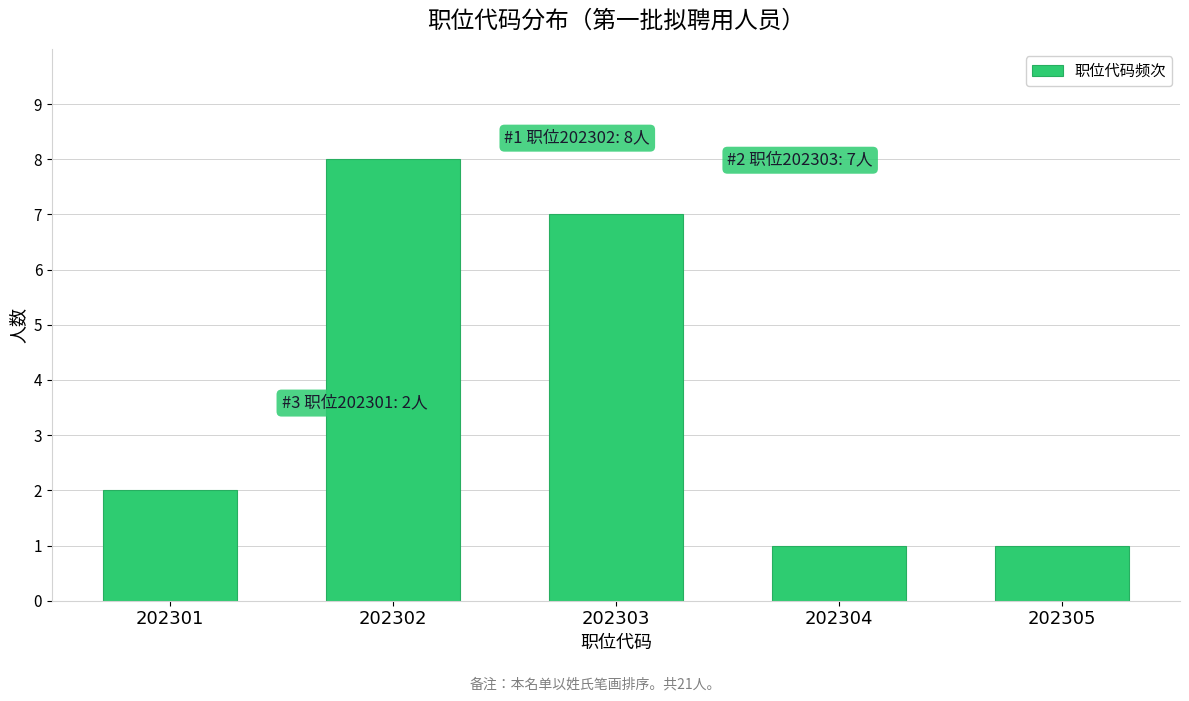

Reading right to left, extract all data points from this chart.

202305=1	202304=1	202303=7	202302=8	202301=2